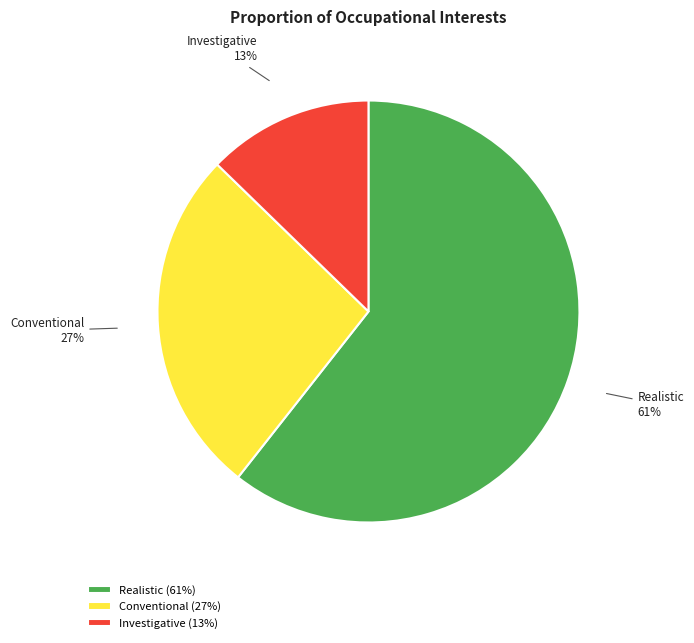

Do Realistic and Investigative together represent more than half of the pie?

Yes